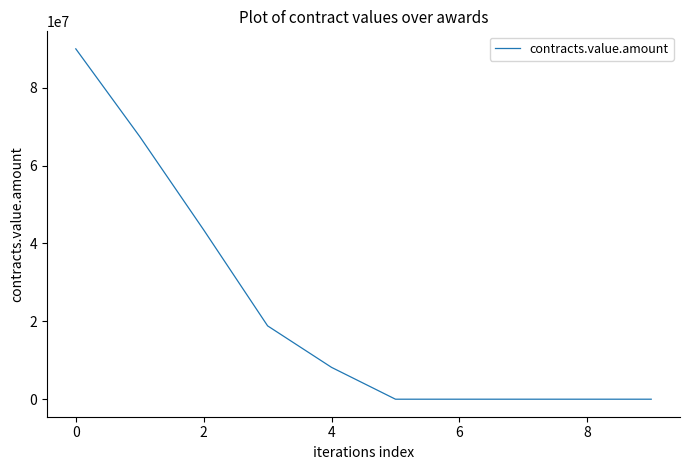

What is the maximum value shown in the chart?

90000000.0